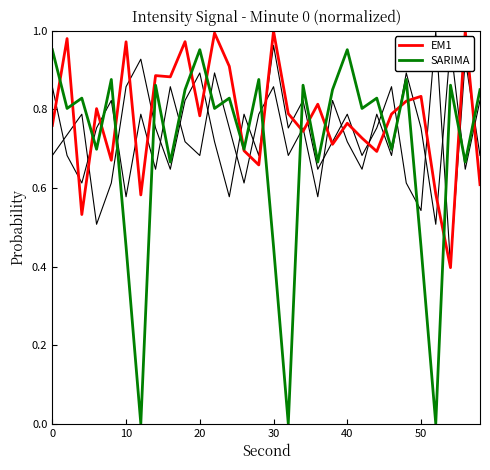

True or false: black2 and SARIMA intersect in this chart.

True